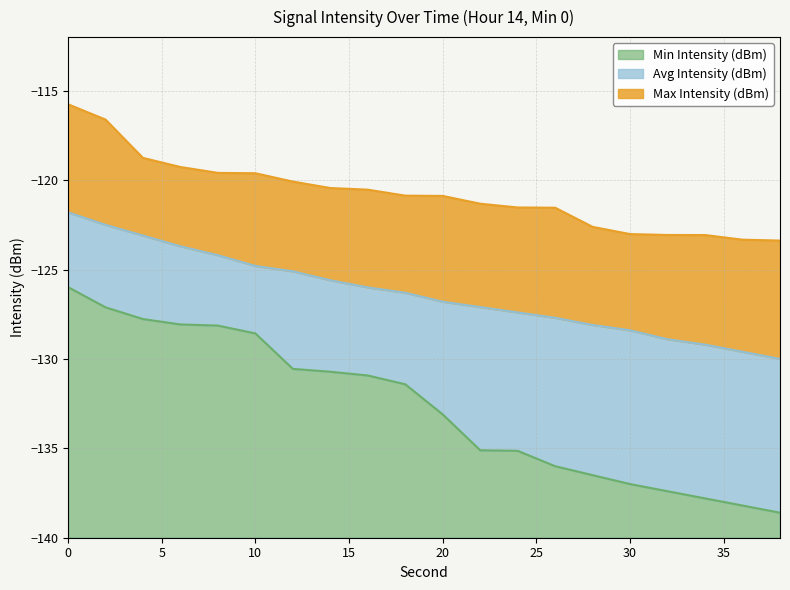

Reading left to right, what are all the values shown in this chart?

Max Intensity (dBm): 0=-115.8	2=-116.6	4=-118.8	6=-119.3	8=-119.6	10=-119.6	12=-120.1	14=-120.4	16=-120.5	18=-120.9	20=-120.9	22=-121.3	24=-121.5	26=-121.5	28=-122.6	30=-123.0	32=-123.1	34=-123.1	36=-123.3	38=-123.4
Avg Intensity (dBm): 0=-121.8	2=-122.5	4=-123.1	6=-123.7	8=-124.2	10=-124.8	12=-125.1	14=-125.6	16=-126.0	18=-126.3	20=-126.8	22=-127.1	24=-127.4	26=-127.7	28=-128.1	30=-128.4	32=-128.9	34=-129.2	36=-129.6	38=-130.0
Min Intensity (dBm): 0=-126.0	2=-127.1	4=-127.8	6=-128.1	8=-128.1	10=-128.6	12=-130.6	14=-130.7	16=-130.9	18=-131.4	20=-133.1	22=-135.1	24=-135.1	26=-136.0	28=-136.5	30=-137.0	32=-137.4	34=-137.8	36=-138.2	38=-138.6